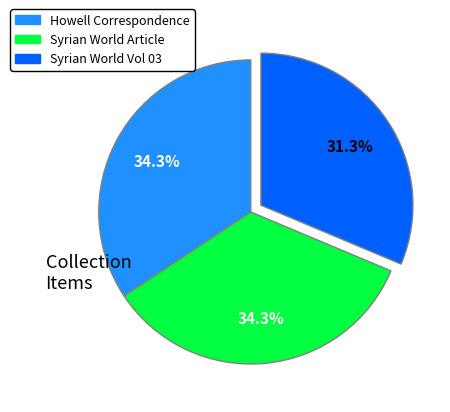

How many slices are in this pie chart?

3